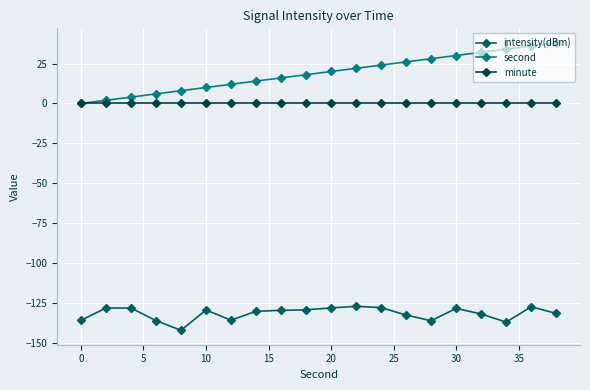

What is the value of the second point at the 5th from the left?

8.0